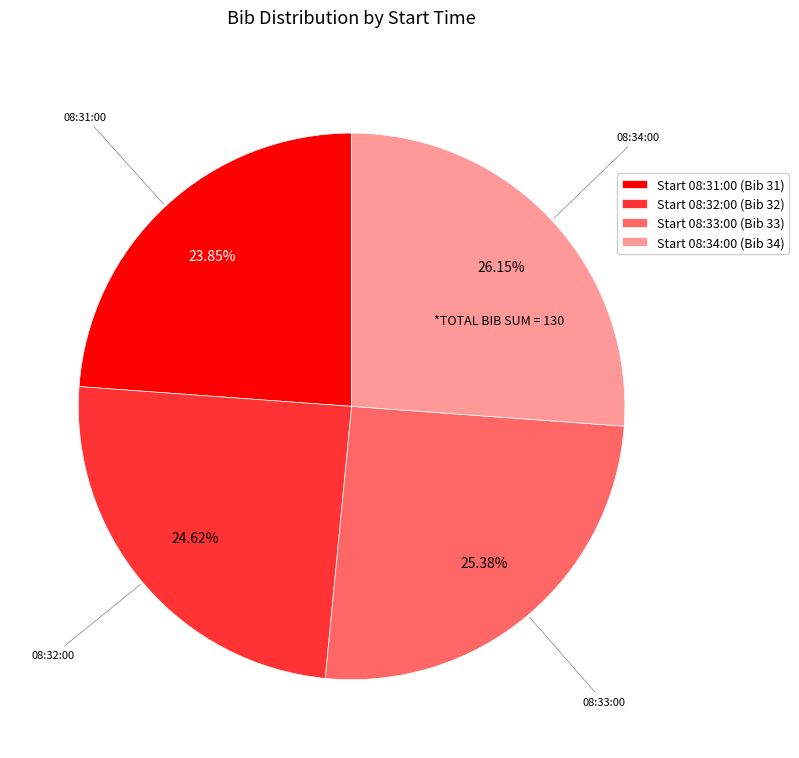

Which has a higher value, Start 08:34:00 (Bib 34) or Start 08:33:00 (Bib 33)?

Start 08:34:00 (Bib 34)